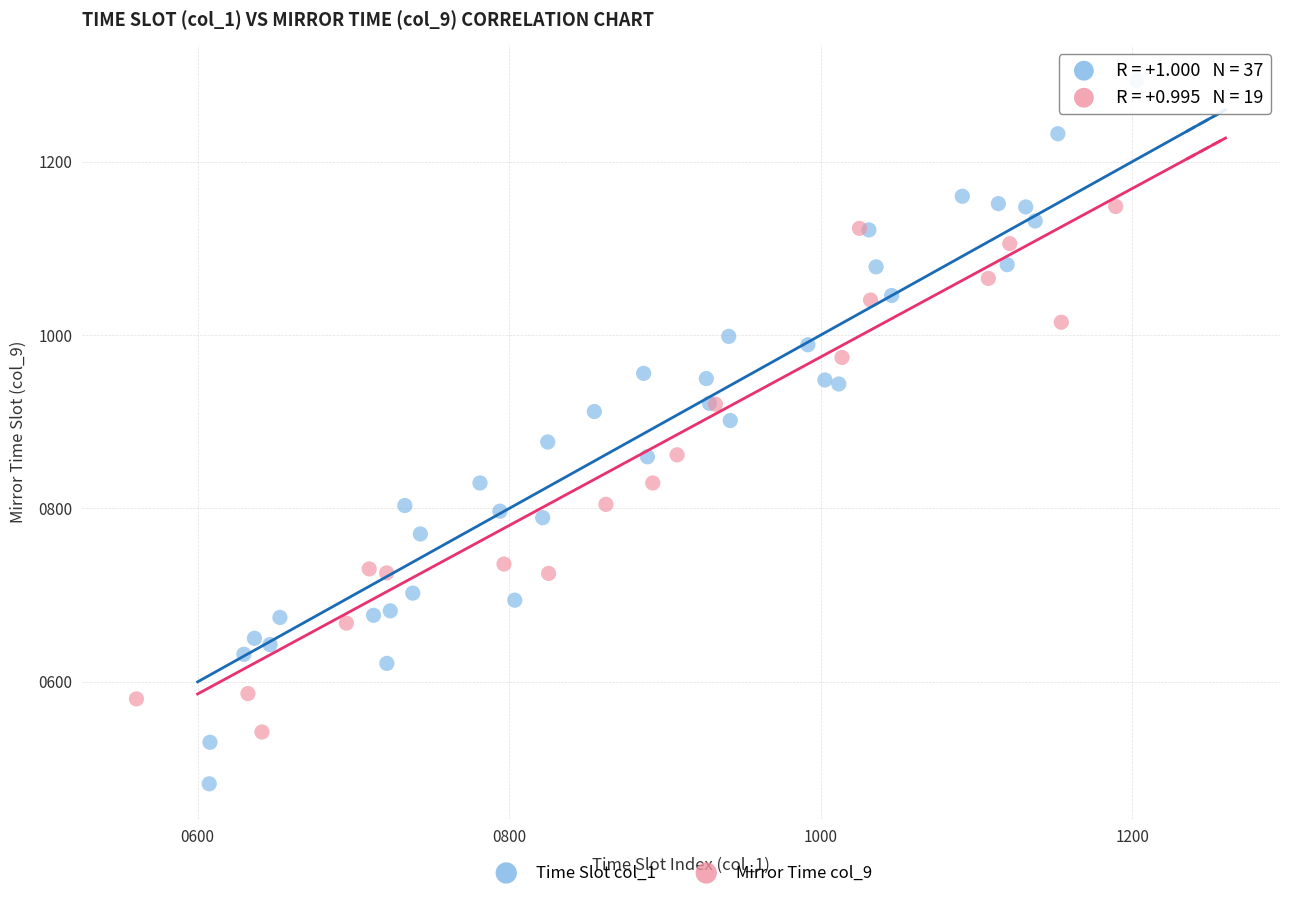

Which series has the widest spread of Y values?

Time Slot col_1